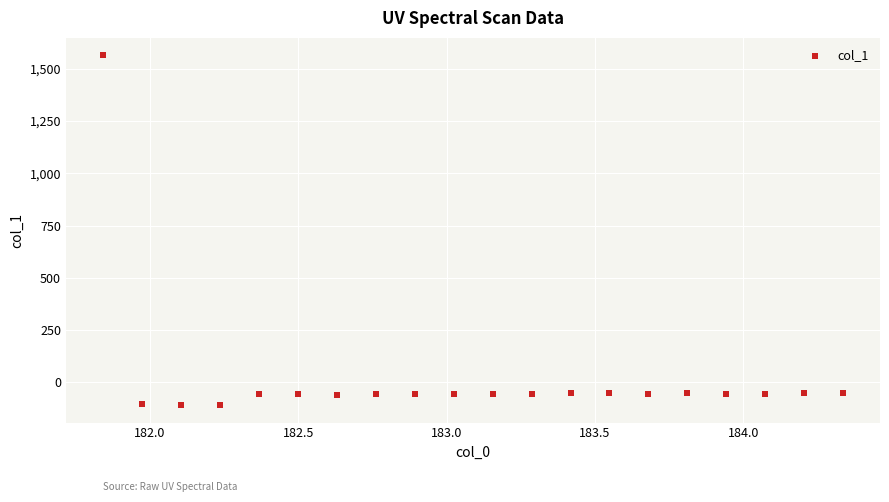

What is the range of X values (max minus min)?

2.5